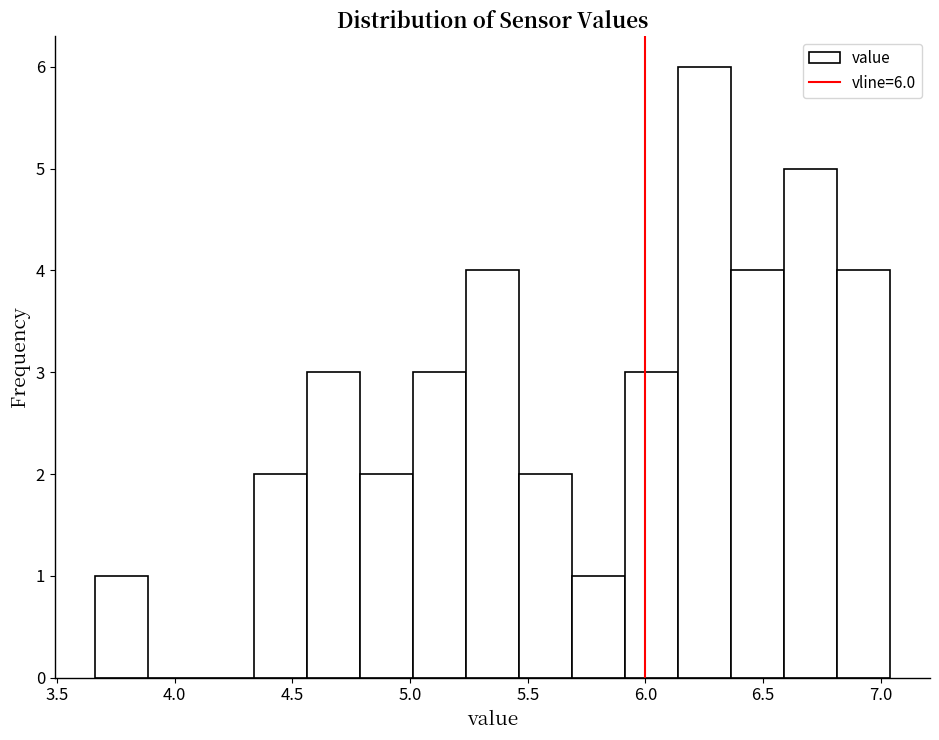

Over which range of the x-axis is the bar tallest?

6.15 to 6.35